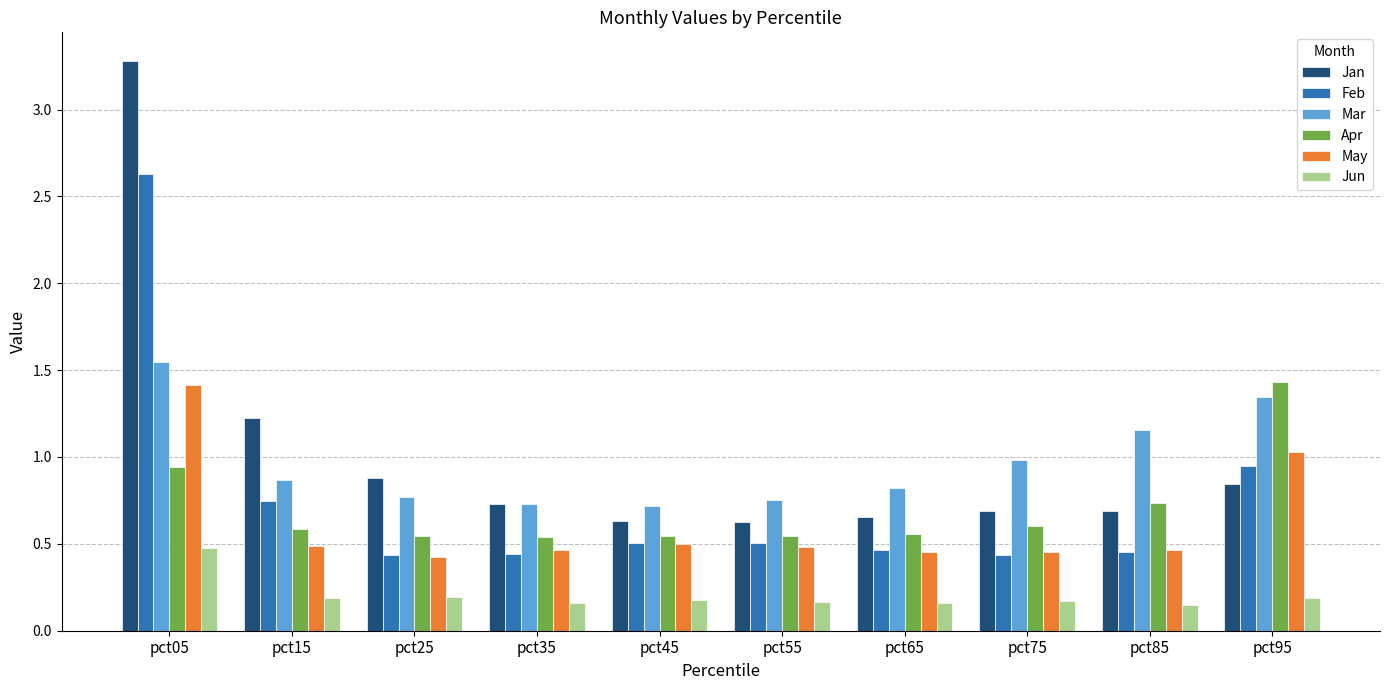

What is the average value of the Jan series?

1.0